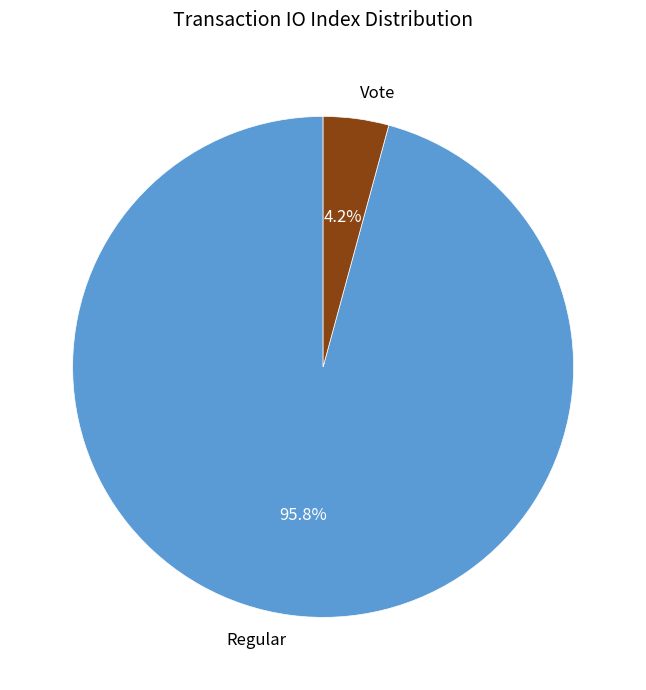

Between Vote and Regular, which is larger?

Regular